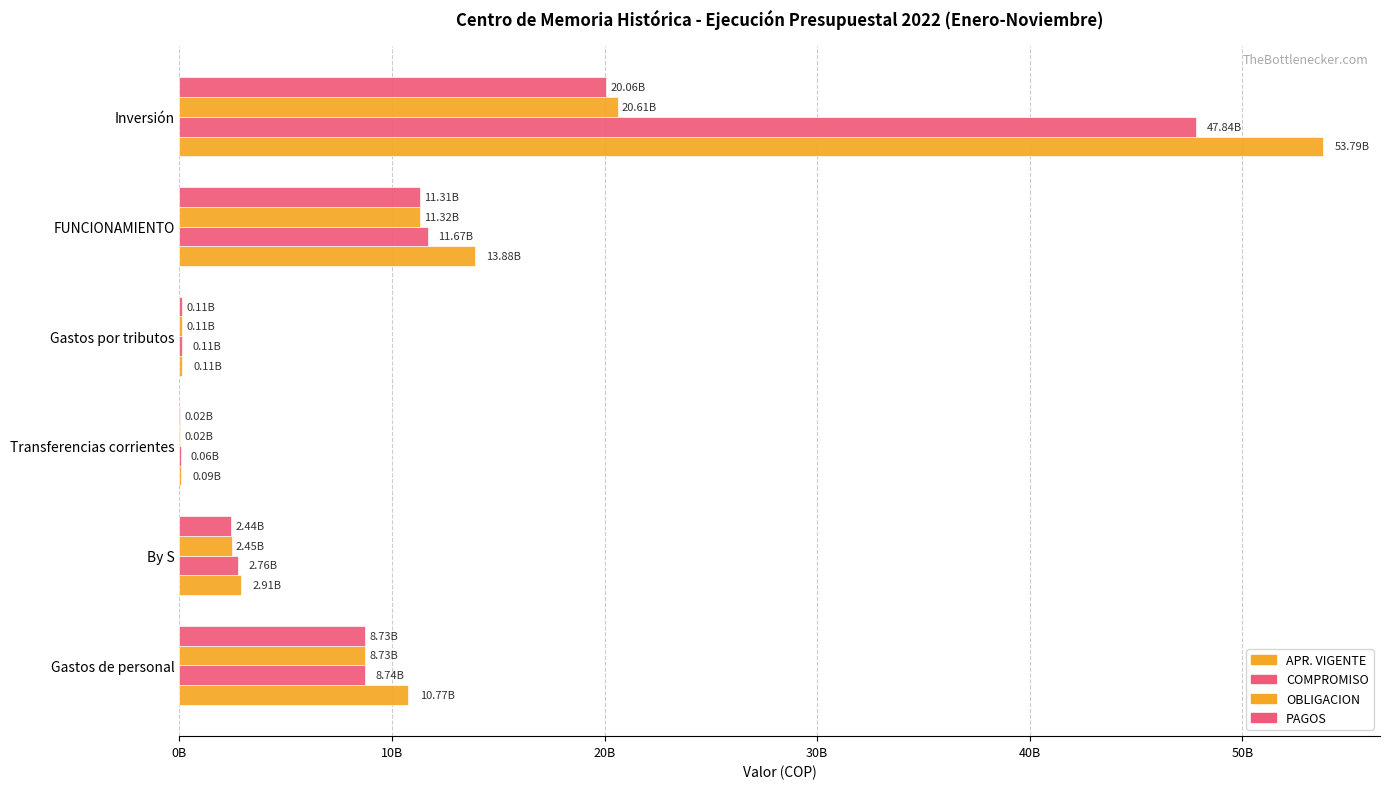

Reading left to right, what are all the values shown in this chart?

APR. VIGENTE: 10769000000.0	2912000000.0	89000000.0	114505600.0	13884505600.0	53790031750.0
COMPROMISO: 8739797870.0	2757194803.7	58983417.0	114501000.0	11670477090.6	47839879185.0
OBLIGACION: 8732919019.0	2451744249.5	20491233.0	114501000.0	11319655501.5	20612599876.6
PAGOS: 8732919019.0	2440886377.5	20491233.0	114501000.0	11308797629.5	20063792604.6